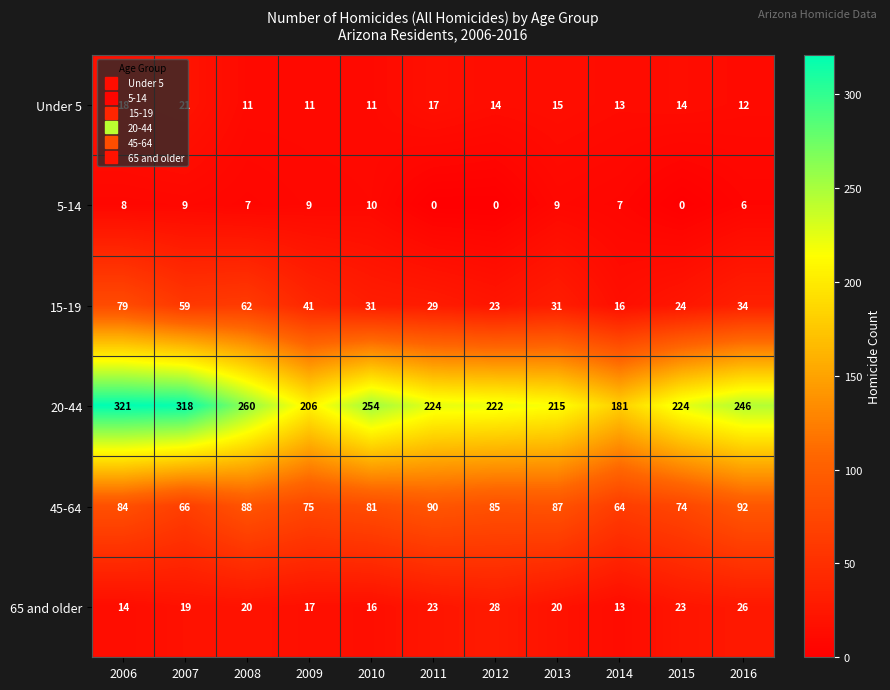

What is the minimum value for 15-19?

16